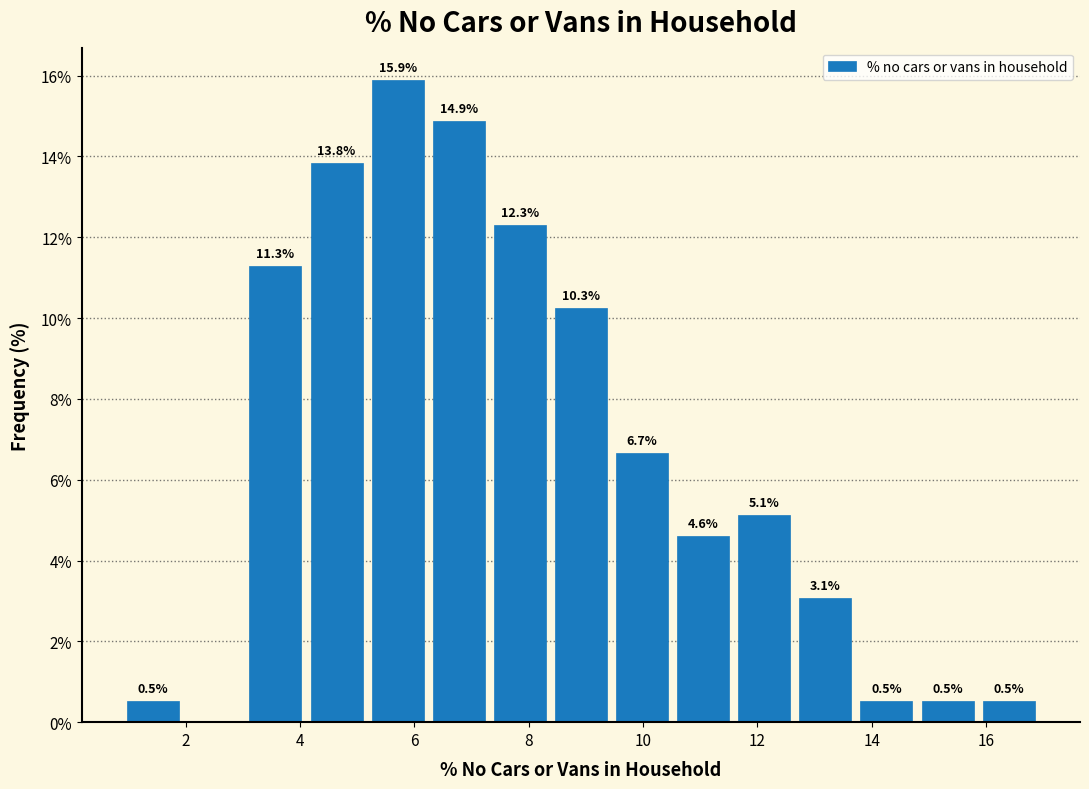

Which range on the x-axis has the tallest bar?

5.2 to 6.2